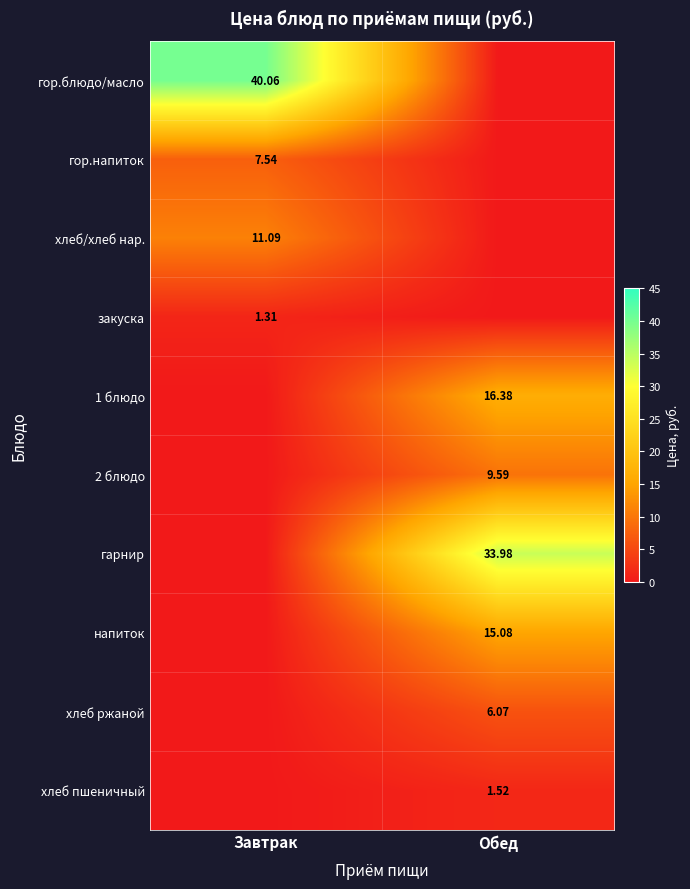

What is the difference between the 2 блюдо values at Обед and Завтрак?

9.6